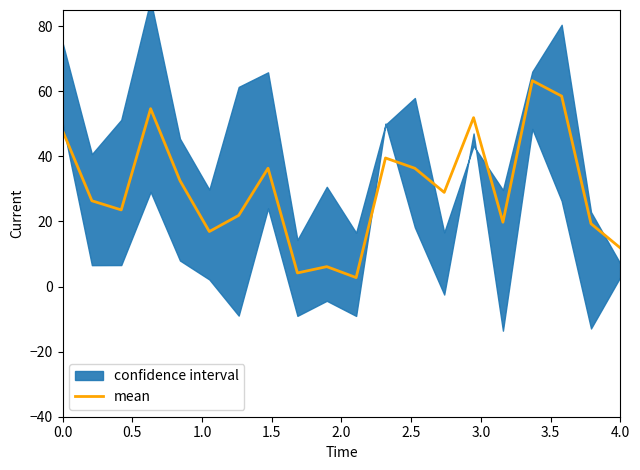

What is the minimum value shown in the chart?

2.8